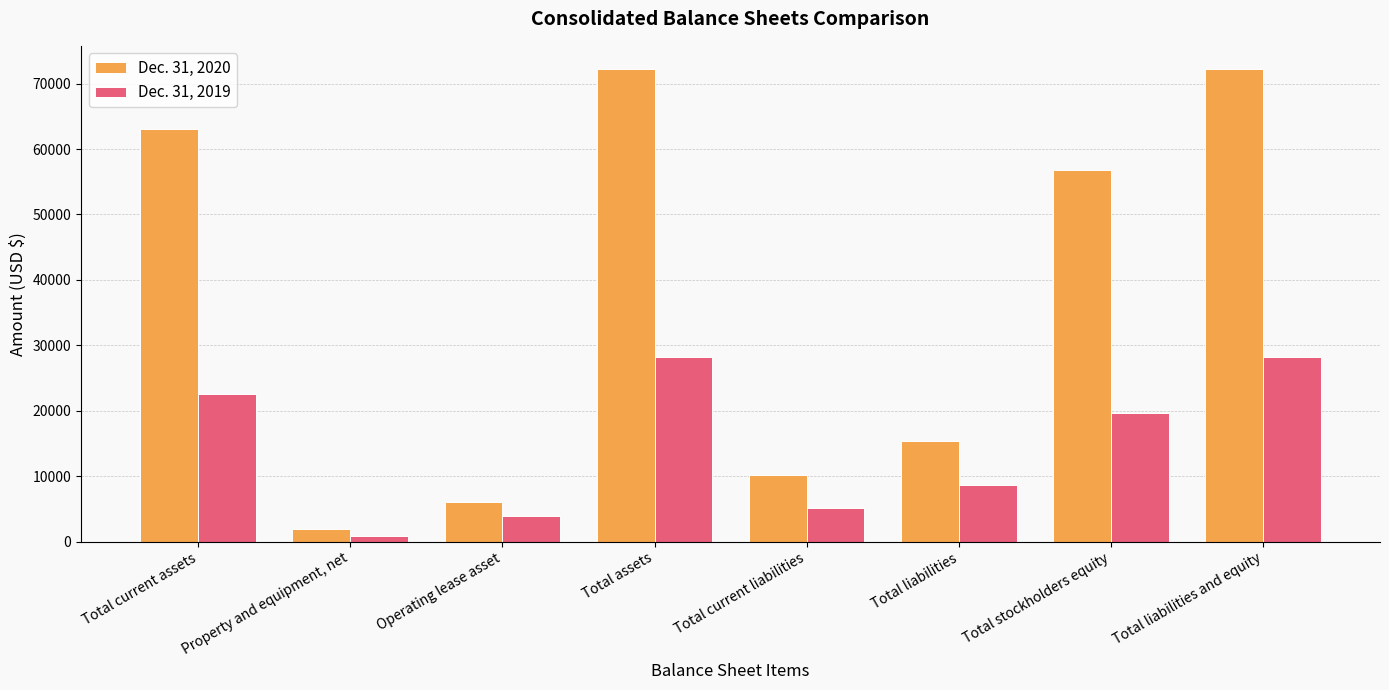

Which category has the lowest value in the Dec. 31, 2019 series?

Property and equipment, net